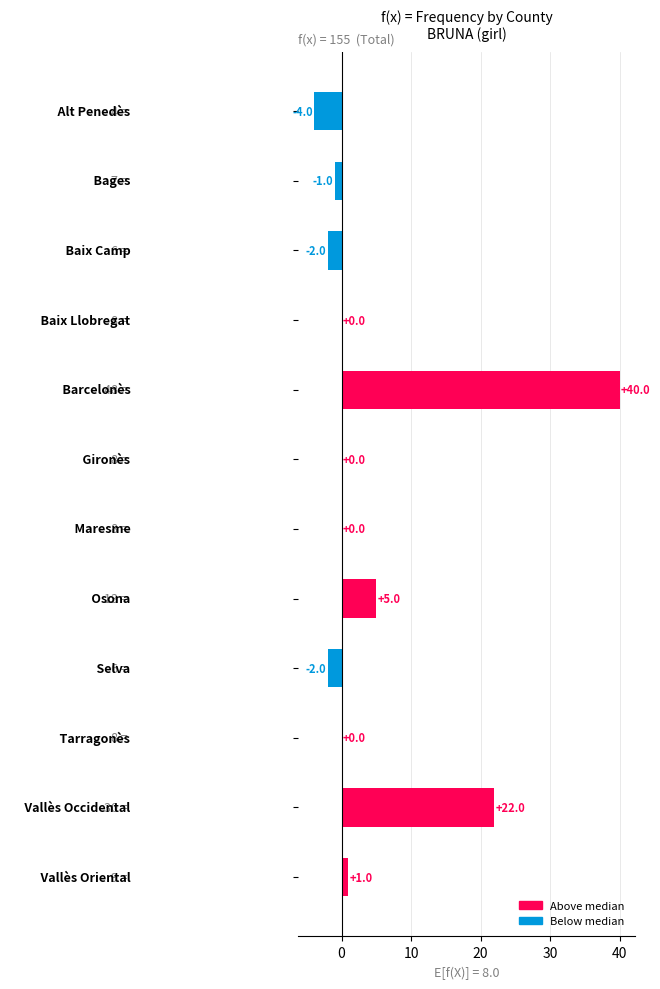

What is the maximum value shown in the chart?

40